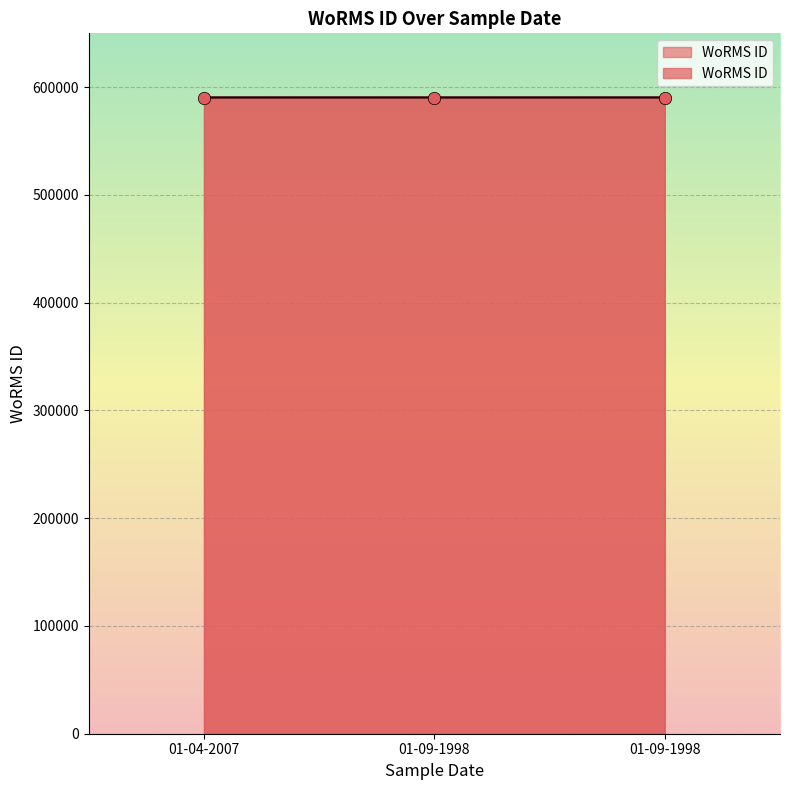

What is the change in value from 01-04-2007 to 01-09-1998?

-1